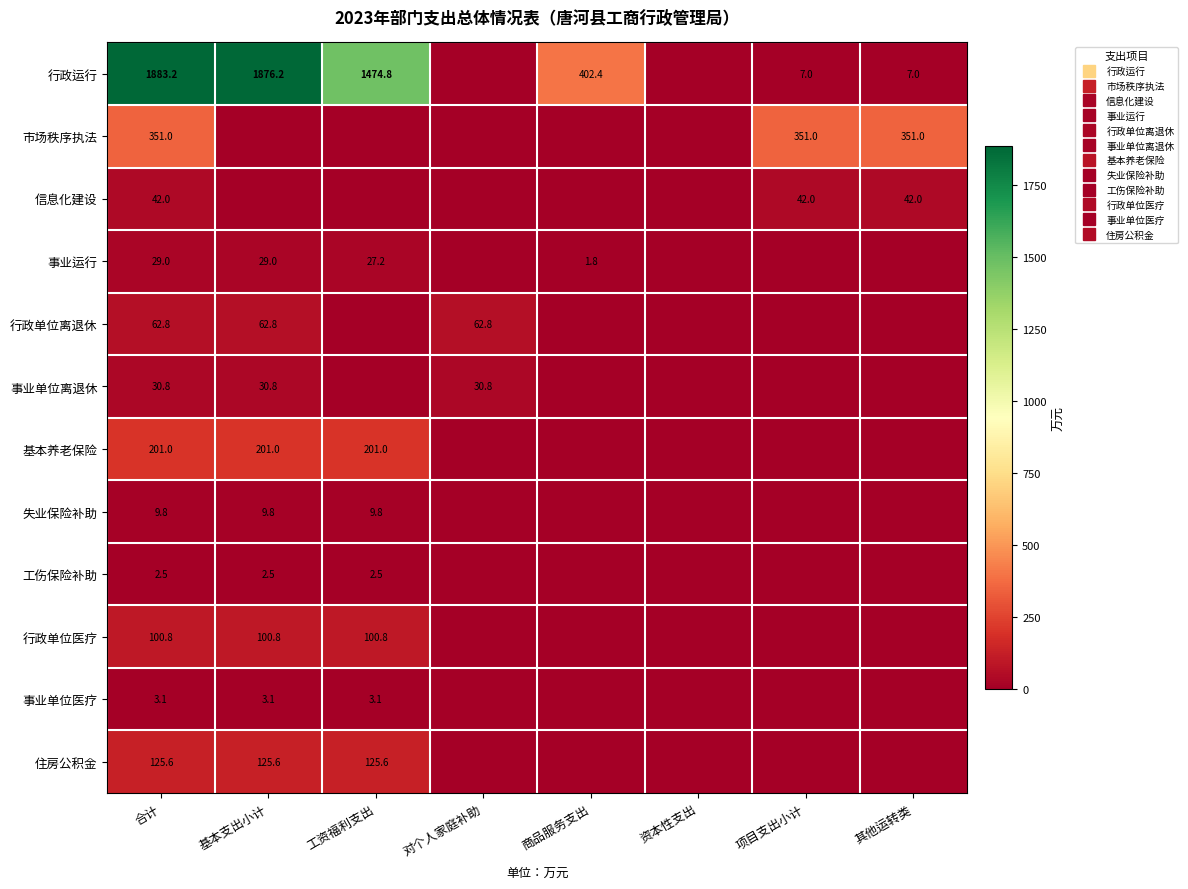

Which series has the largest total across all categories?

行政运行